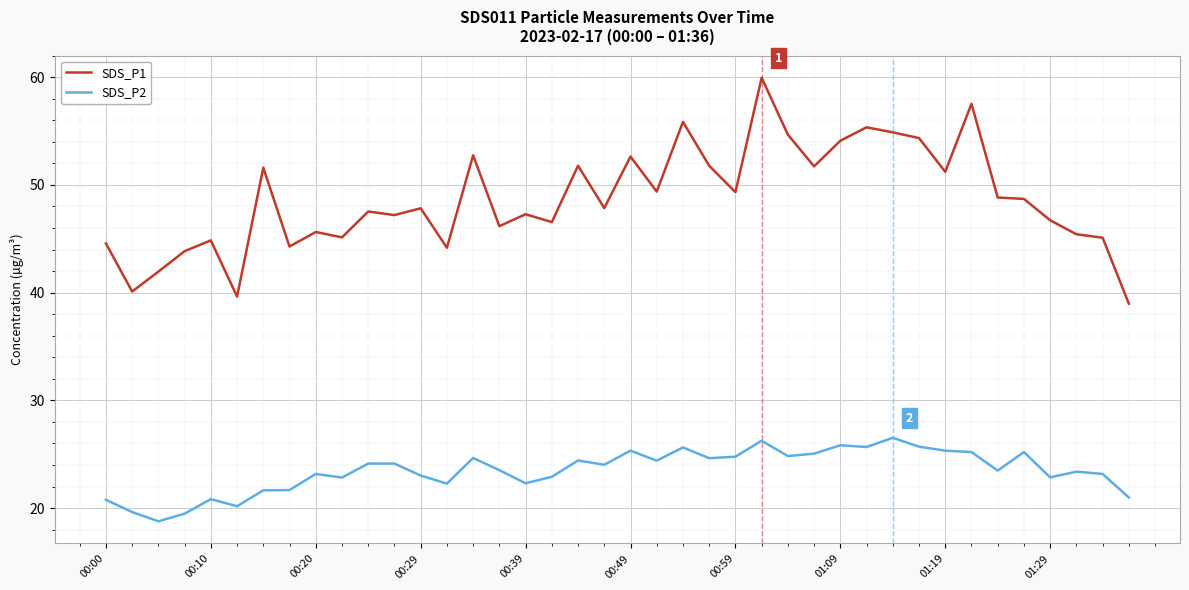

What is the minimum value shown in the chart?

18.8